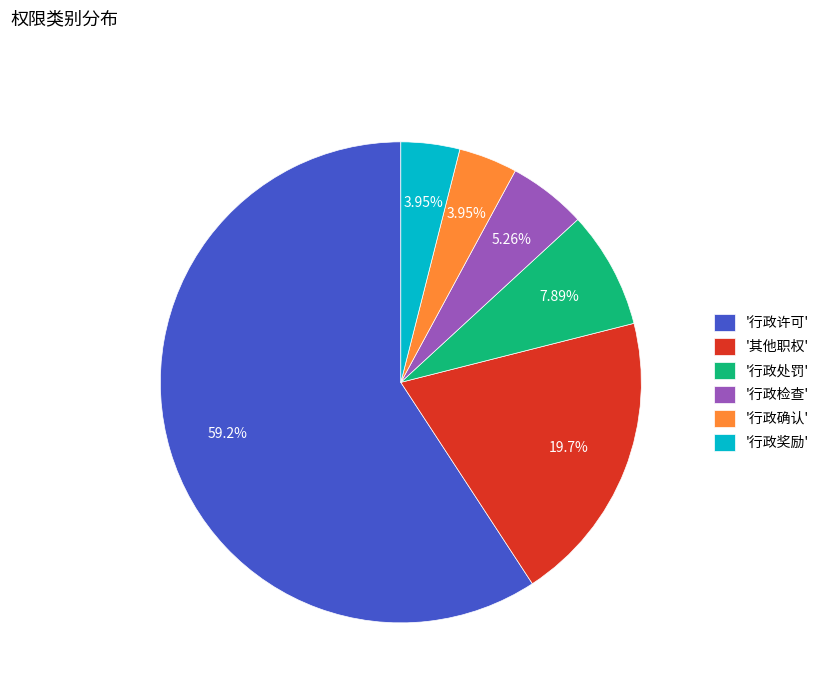

Between '行政确认' and '其他职权', which is larger?

'其他职权'